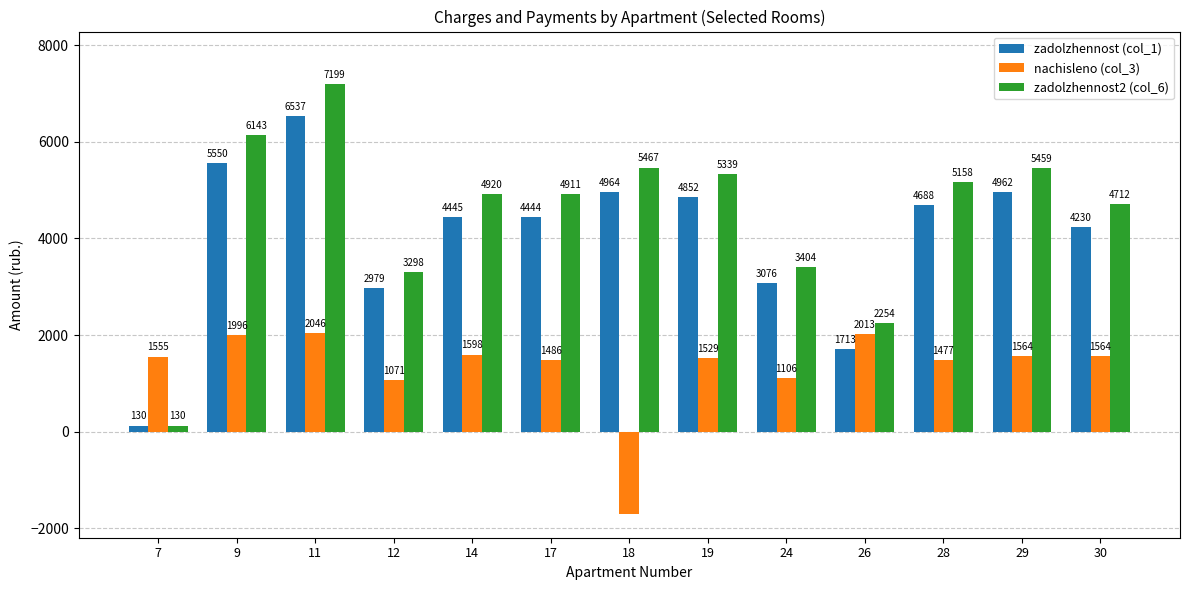

The value of zadolzhennost2 (col_6) at 26 is 1354.1. True or false?

False